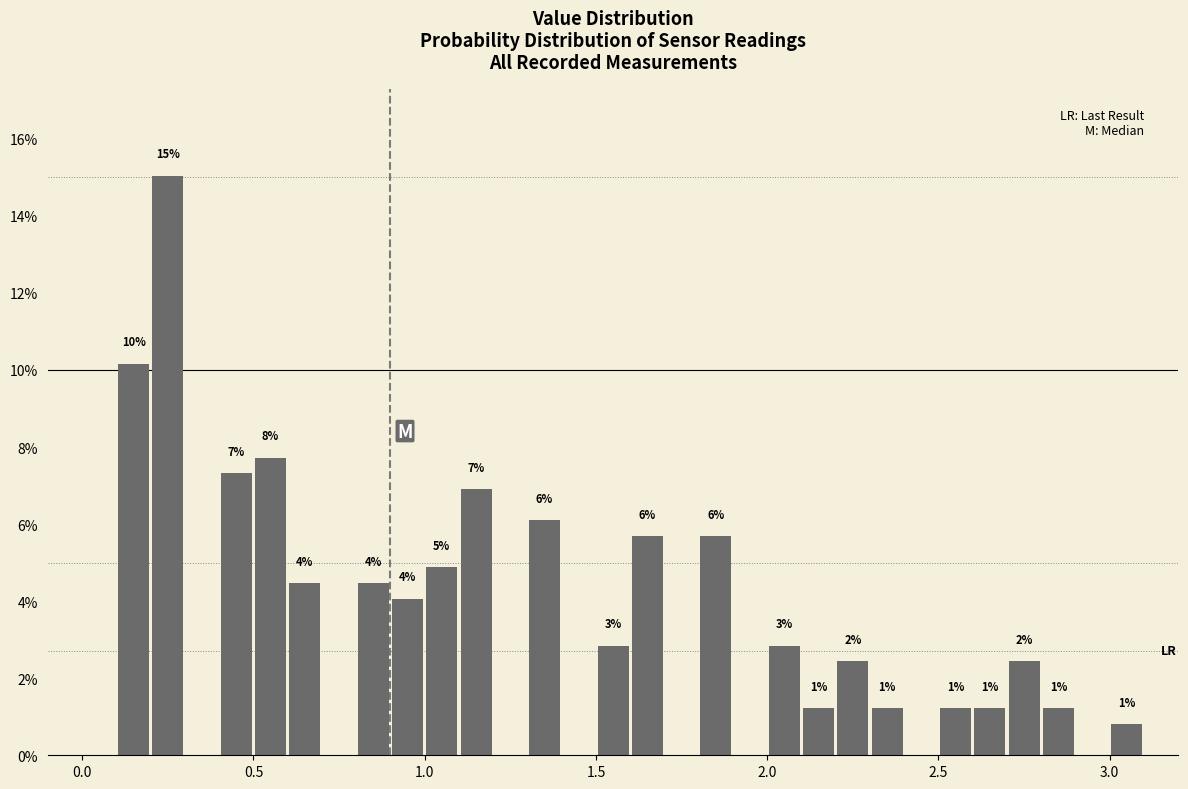

Read against the x-axis, roughly where is the centre of the tallest bar?

0.25